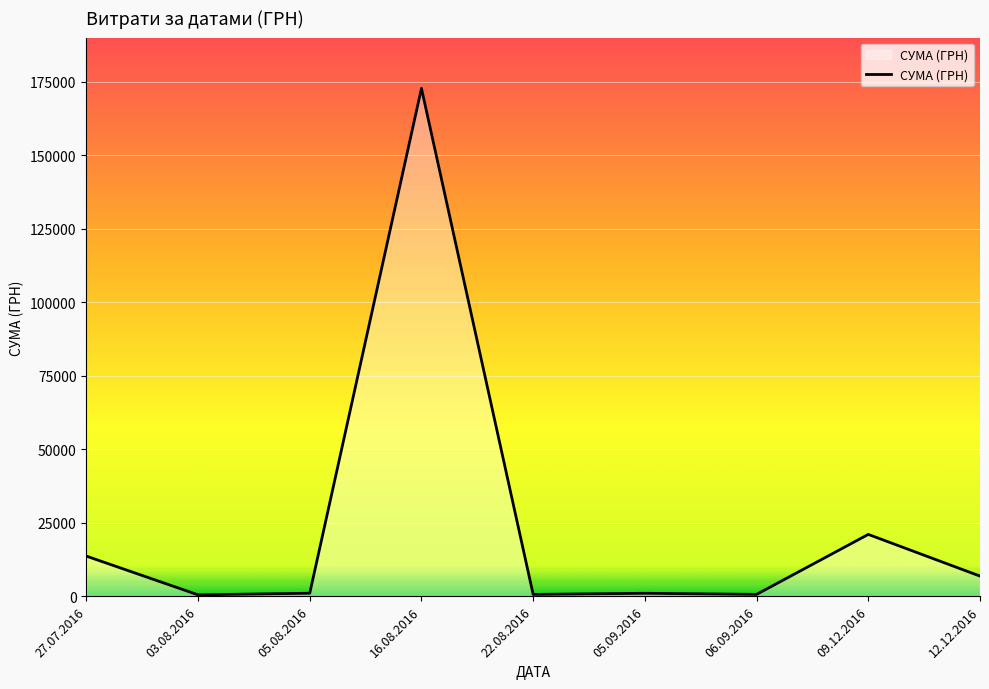

What is the difference between the maximum and minimum values?

172250.0